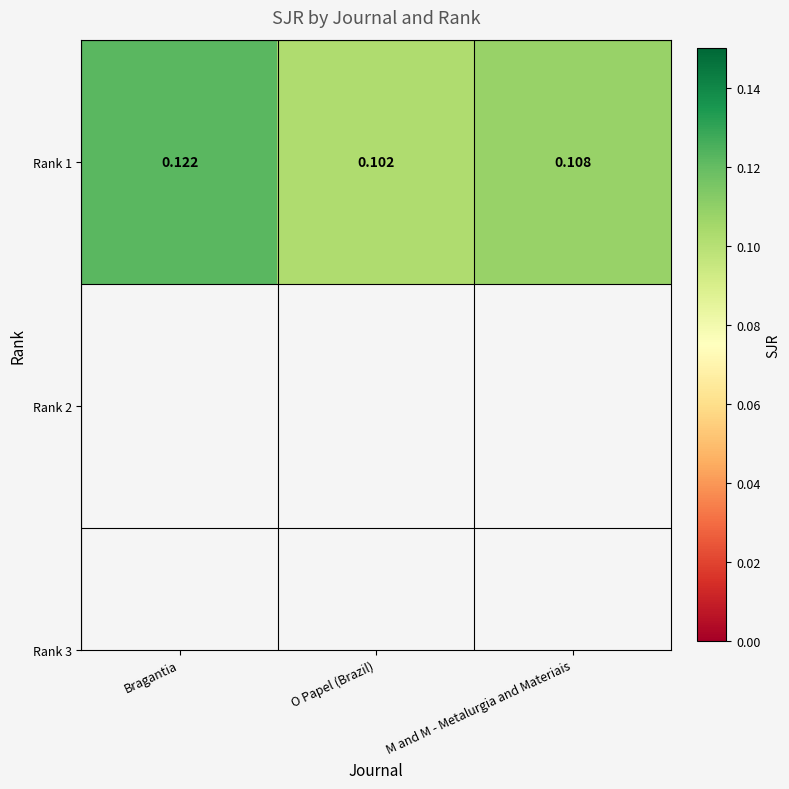

Is it true that the value at M and M - Metalurgia and Materiais is 0.1?

False